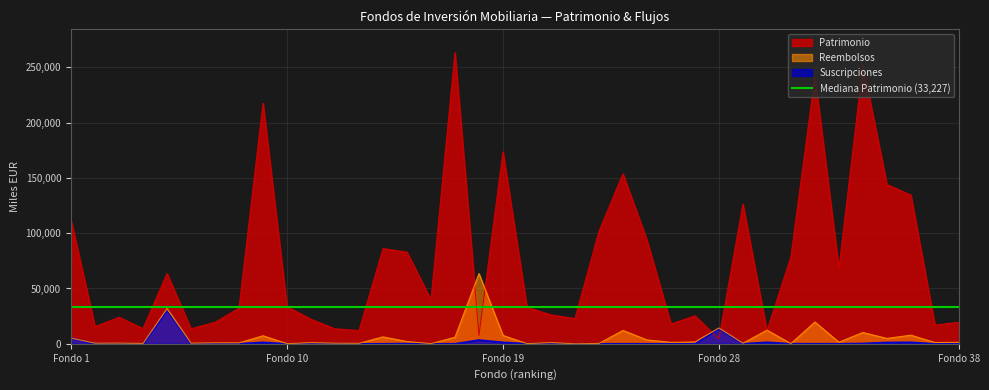

Is the value of Suscripciones at 38 greater than the value of Patrimonio at 15?

No